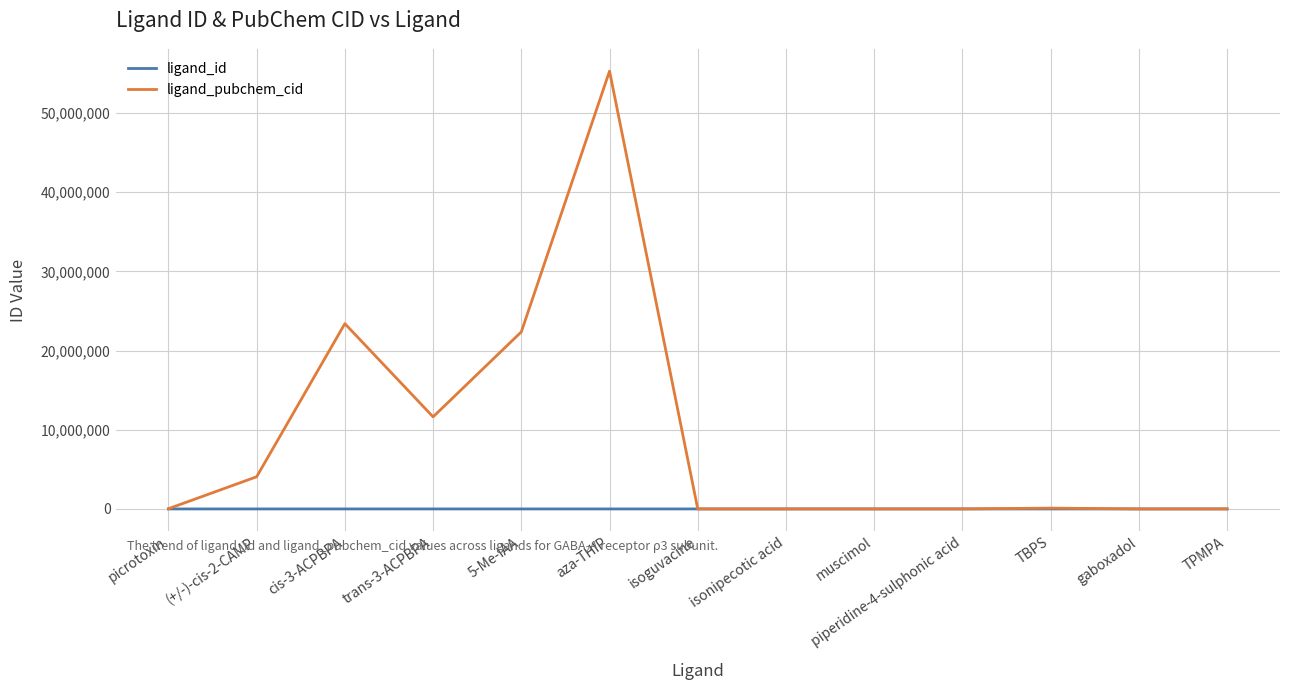

Rank the series by their maximum value, from lowest to highest.

ligand_id, ligand_pubchem_cid